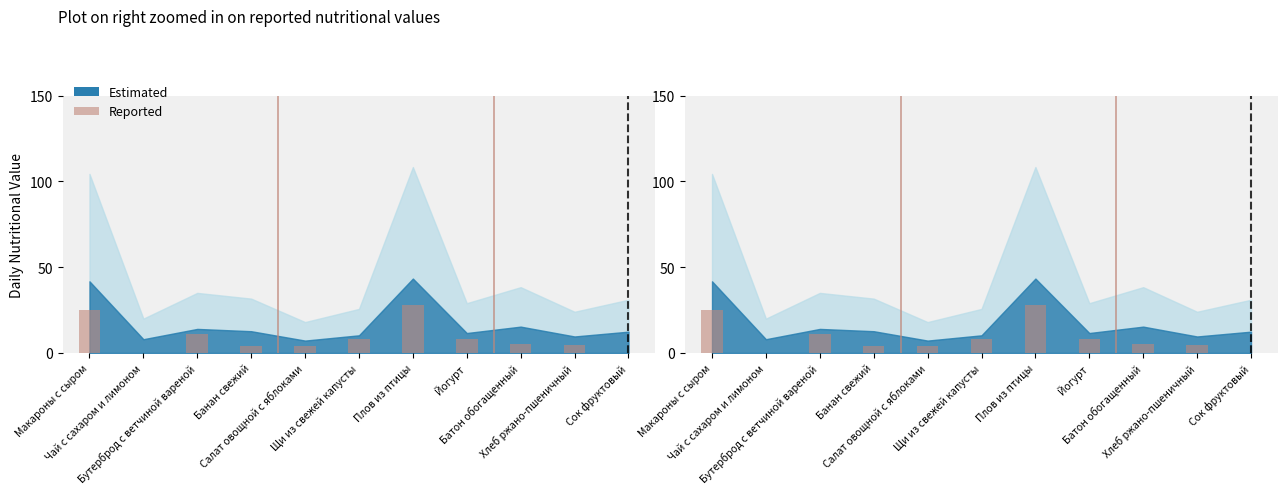

The value at Салат овощной с яблоками is 6.4. True or false?

False